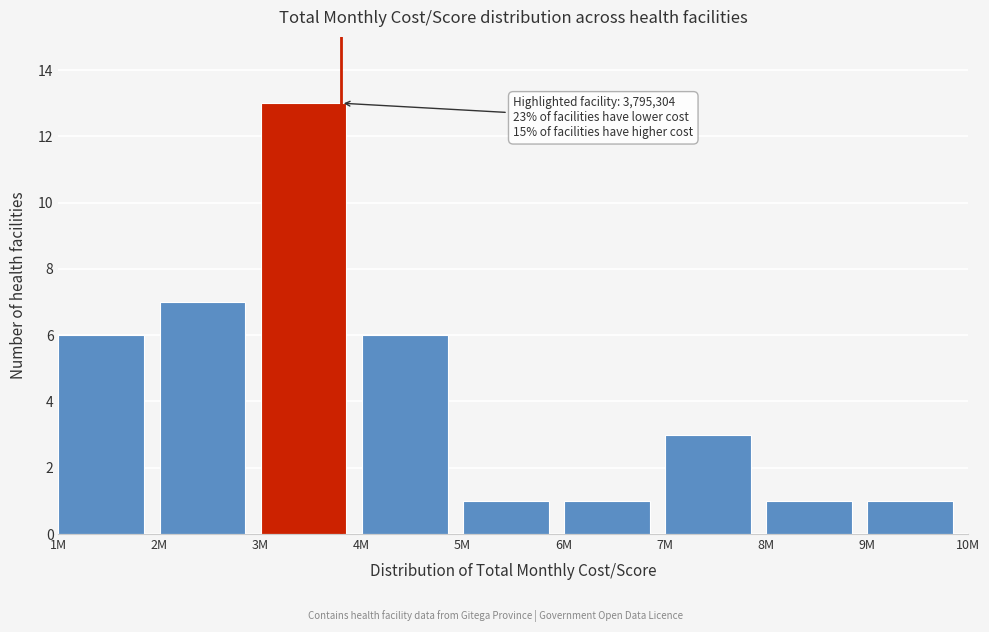

Reading left to right, transcribe all the data shown in this chart.

1M=6	2M=7	3M=13	4M=6	5M=1	6M=1	7M=3	8M=1	9M=1